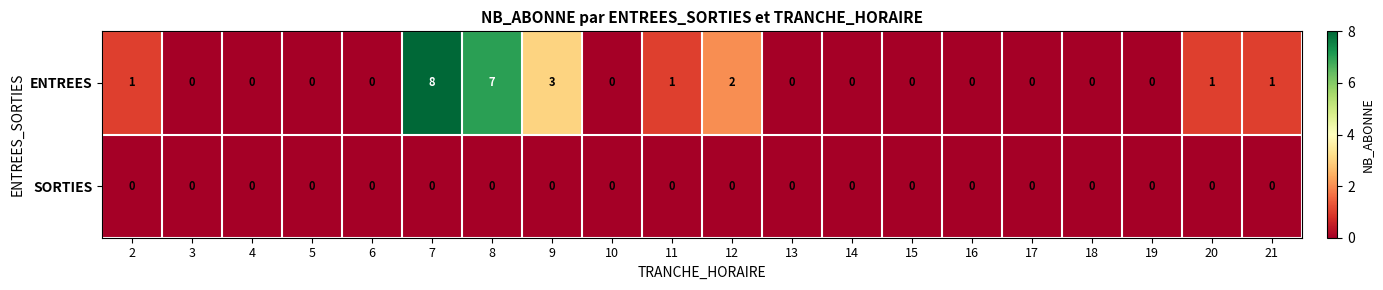

What is the maximum value shown in the chart?

8